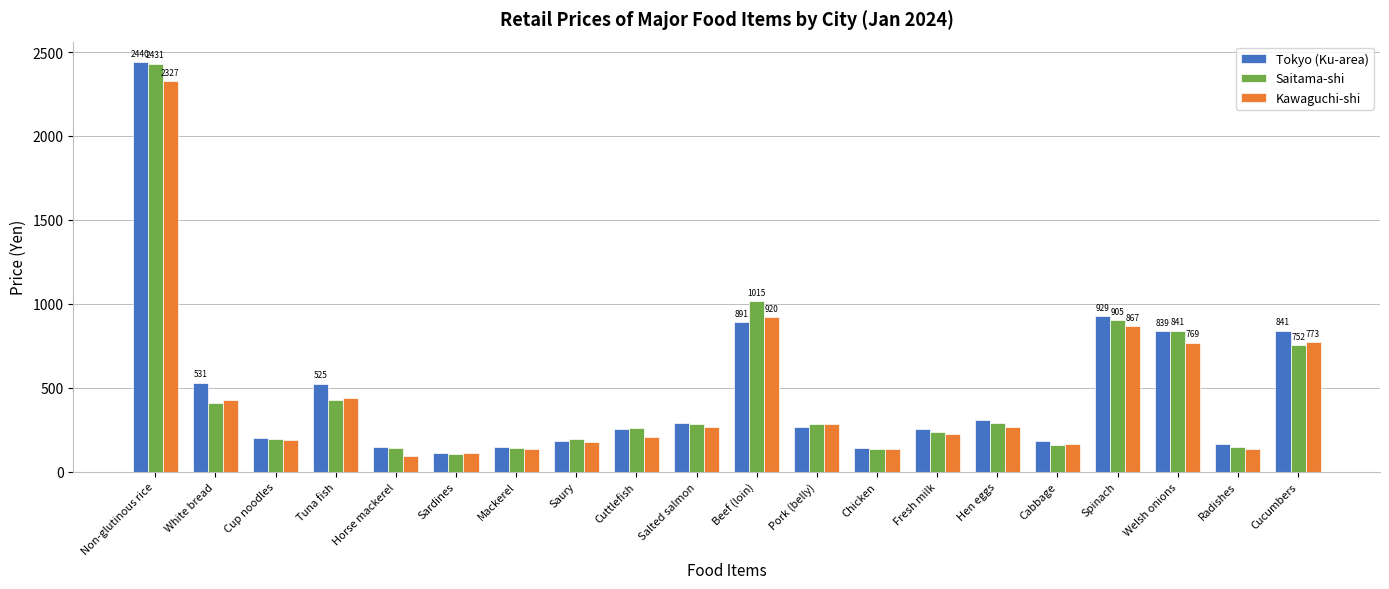

Between Beef (loin) and Cucumbers, which series saw the biggest shift?

Saitama-shi